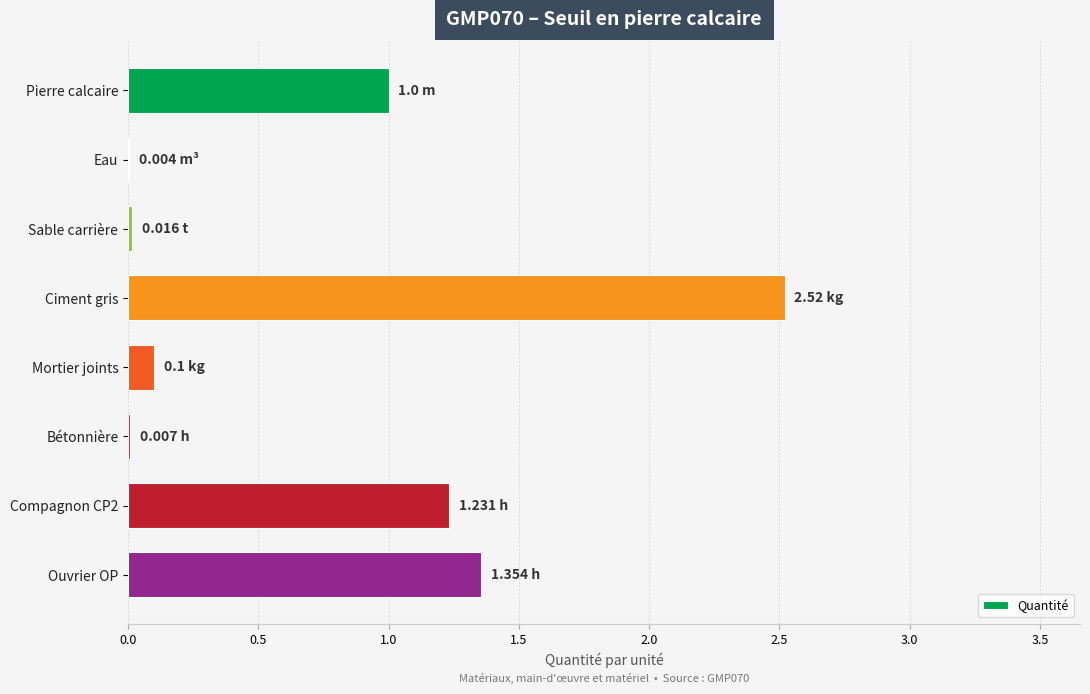

Between Mortier joints and Eau, which is larger?

Mortier joints